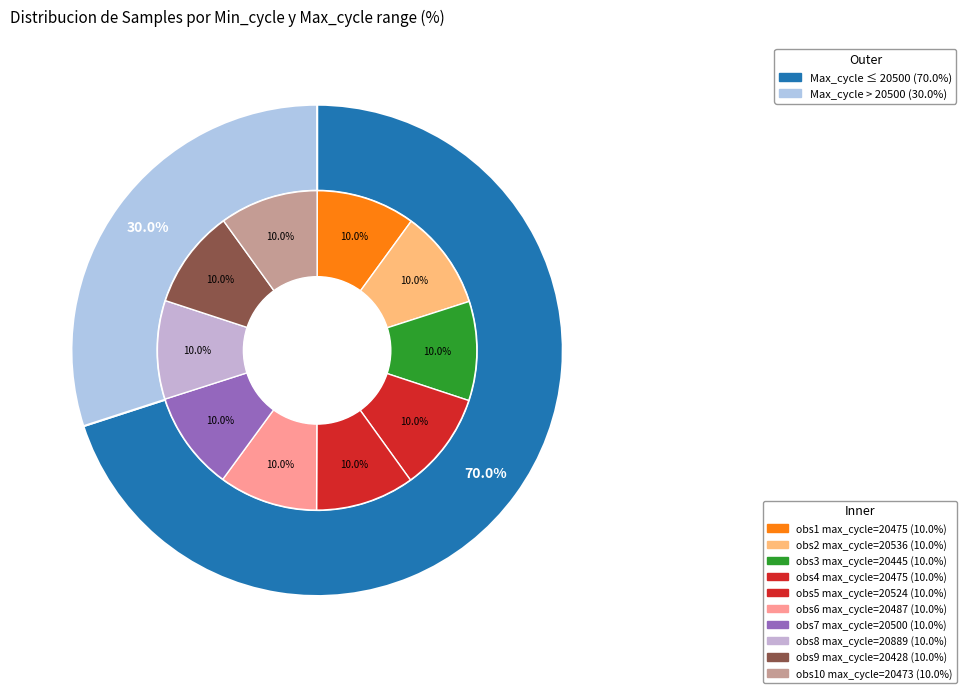

How many segments does this pie chart have?

10